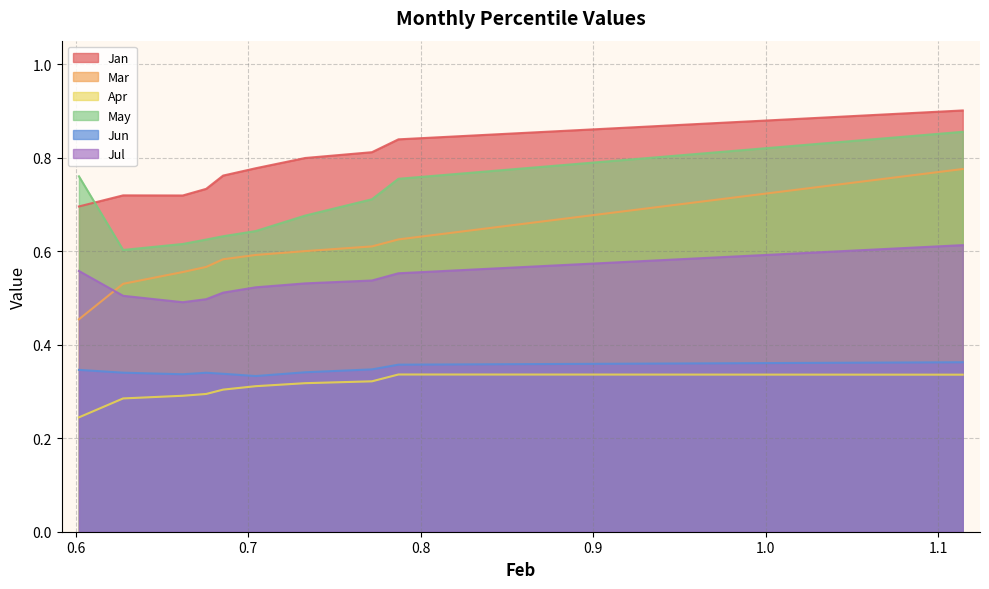

True or false: Jul and Apr cross at least once.

False